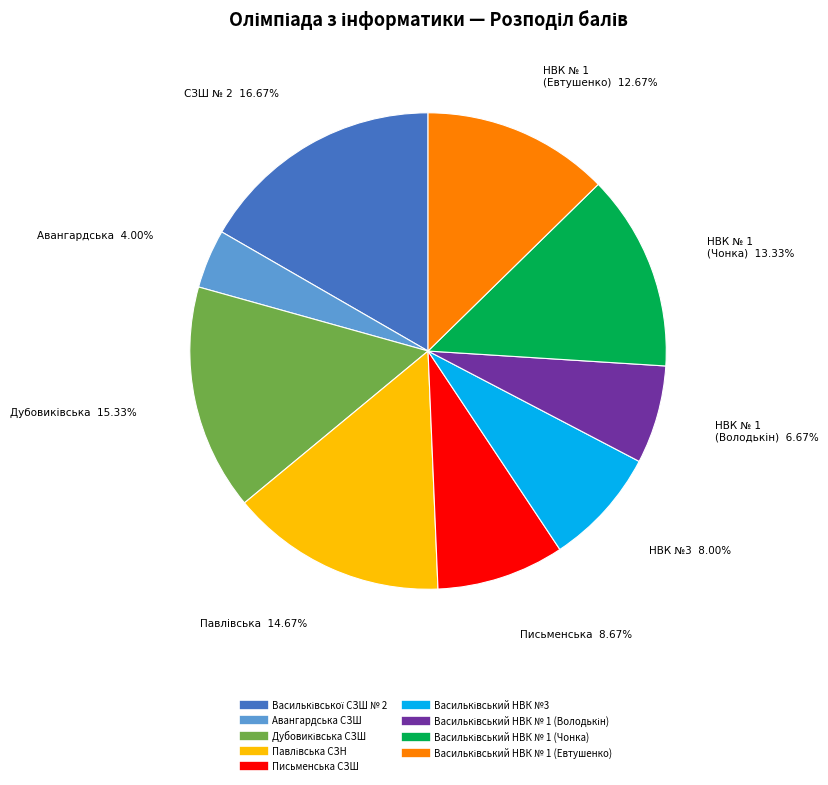

Is there a majority slice in this chart?

No